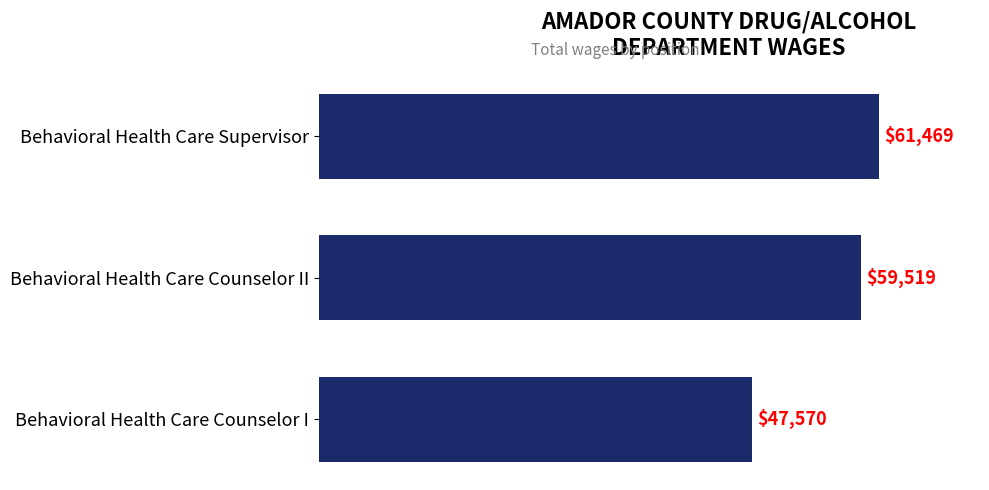

Rank the categories by value from lowest to highest.

Behavioral Health Care Counselor I, Behavioral Health Care Counselor II, Behavioral Health Care Supervisor